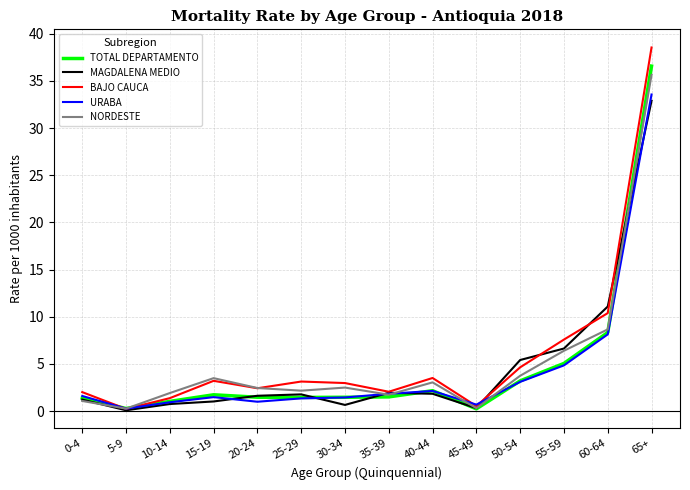

At which category is the sum across all series the highest?

65+